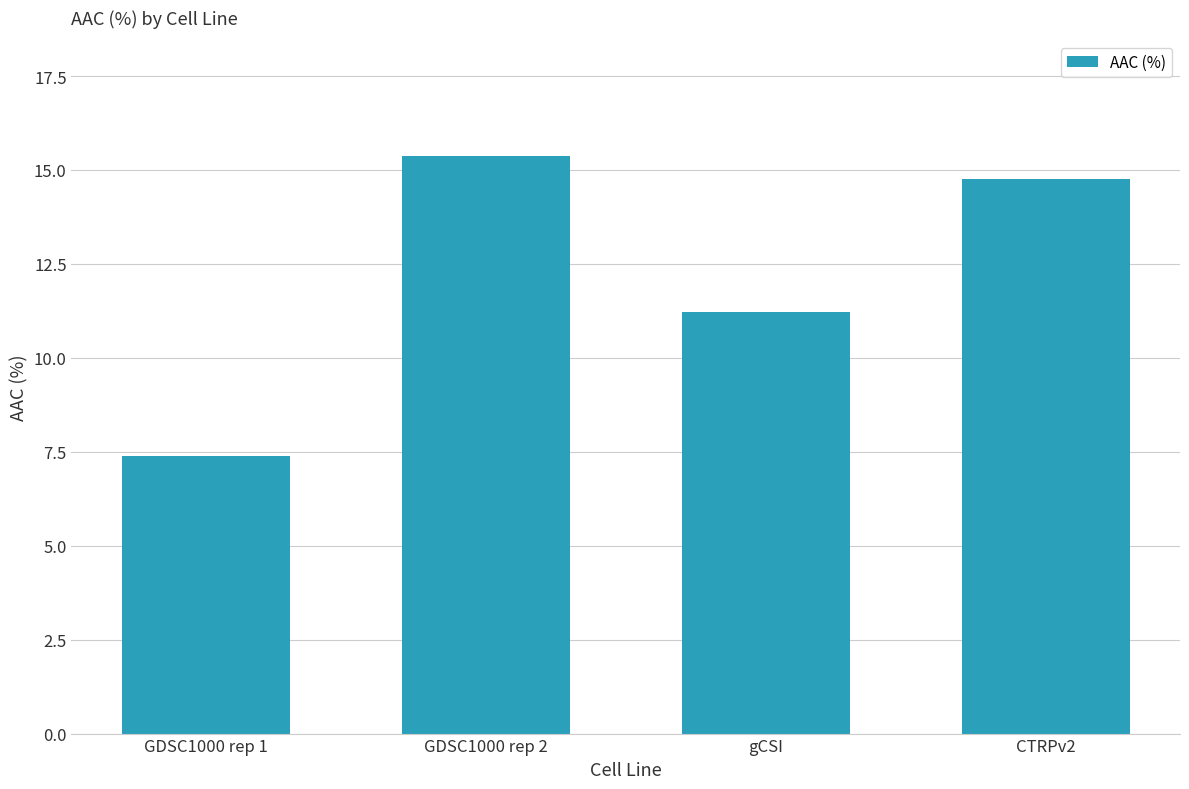

How many categories are shown in the chart?

4